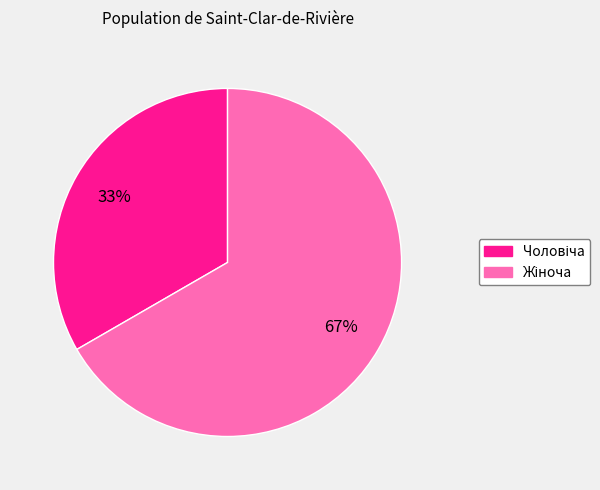

To the nearest percent, what is the average slice percentage?

50%